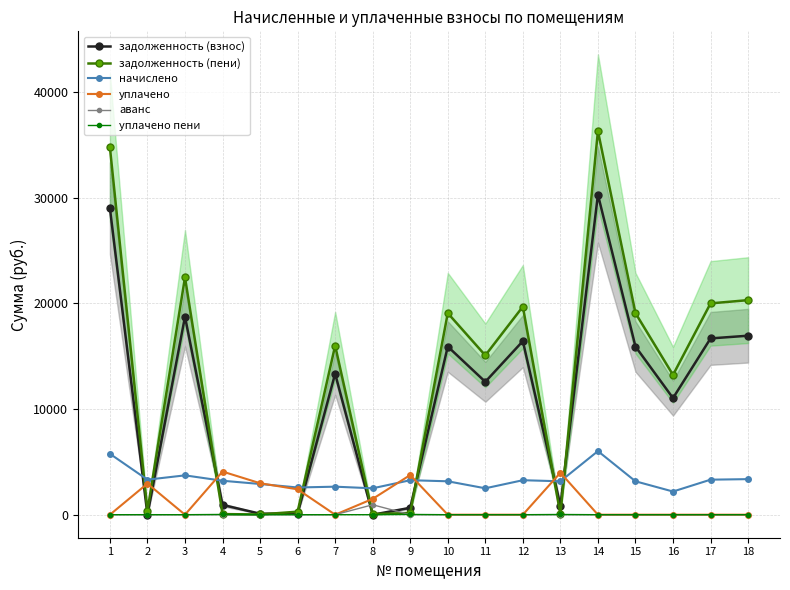

Between 16 and 18, which series saw the biggest shift?

задолженность (пени)